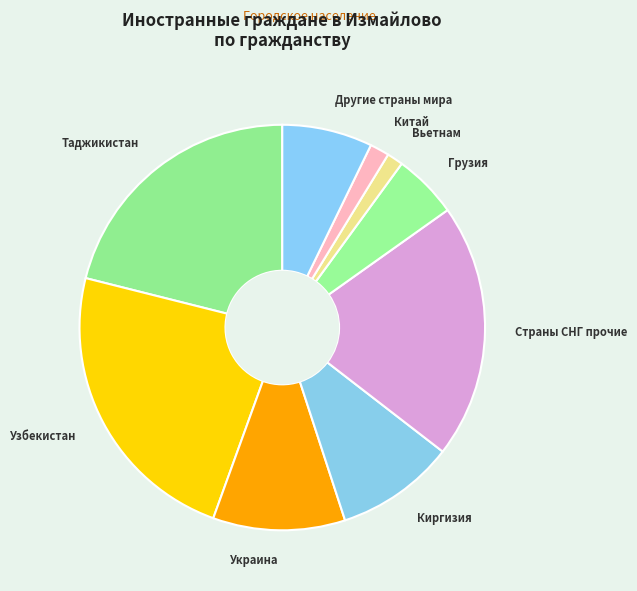

Between Узбекистан and Китай, which is larger?

Узбекистан